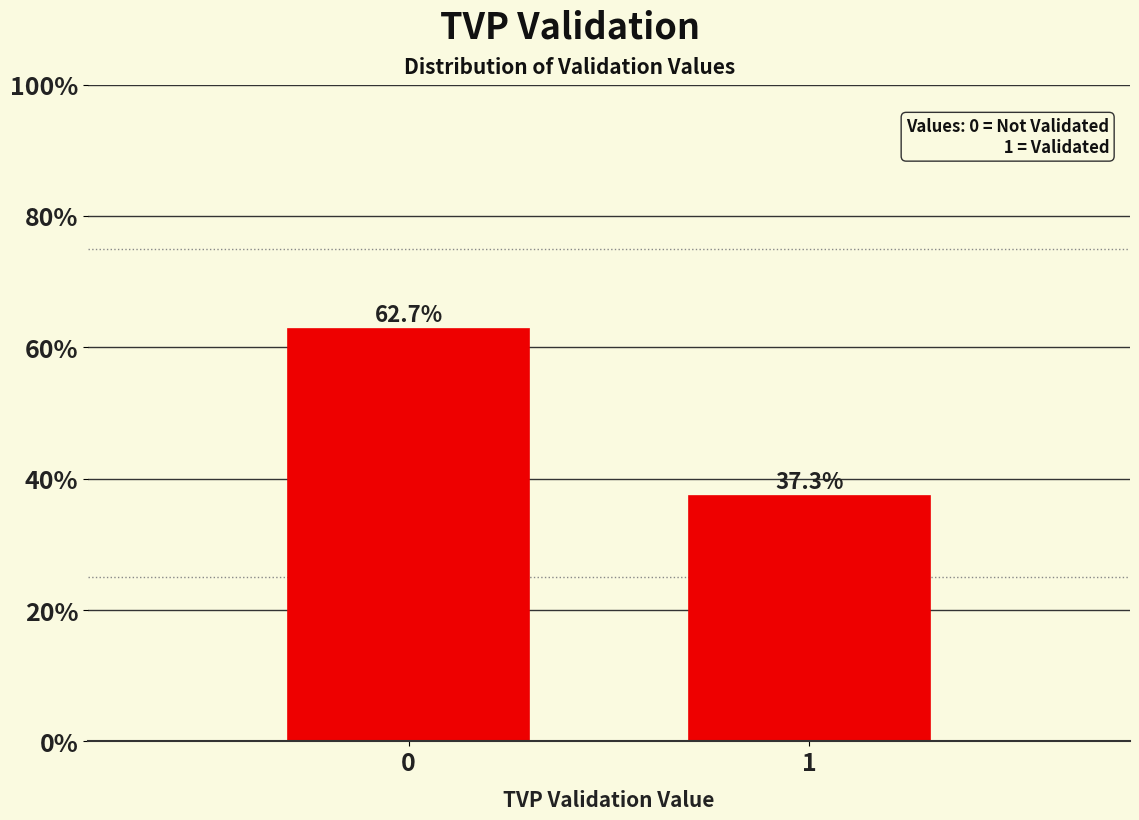

Reading left to right, transcribe all the data shown in this chart.

62.7	37.3